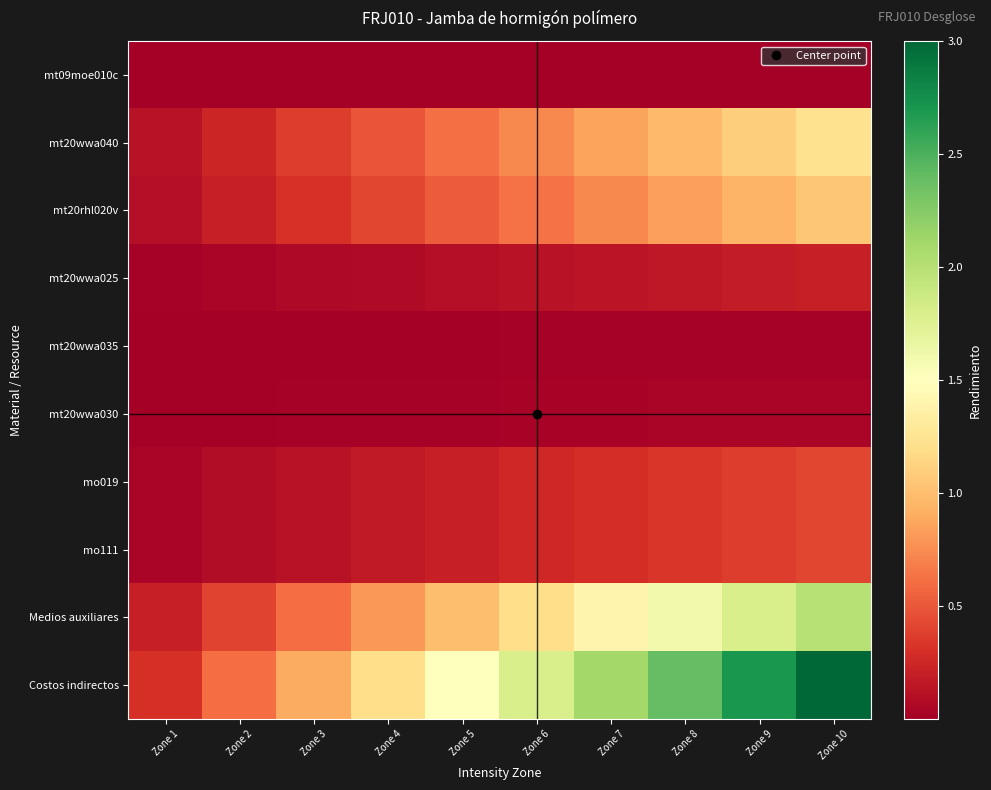

Rank the series at Zone 10 from highest to lowest value.

Costos indirectos, Medios auxiliares, mt20wwa040, mt20rhl020v, mo019, mo111, mt20wwa025, mt20wwa030, mt20wwa035, mt09moe010c